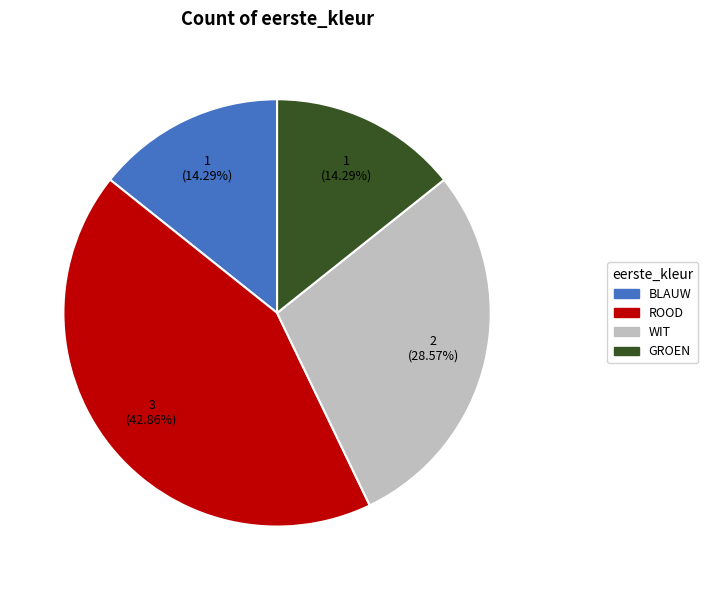

To the nearest percent, what is the combined percentage of ROOD and BLAUW?

57%